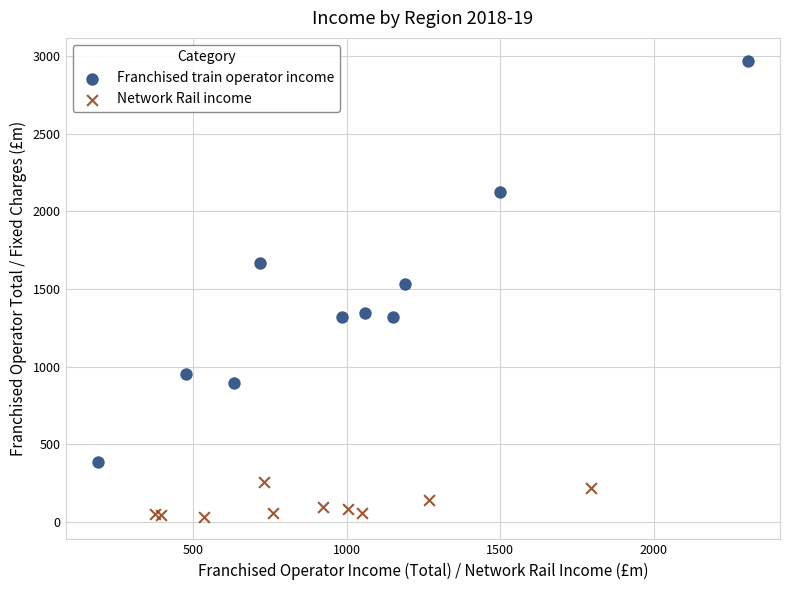

Which series reaches the minimum Y coordinate?

Network Rail income